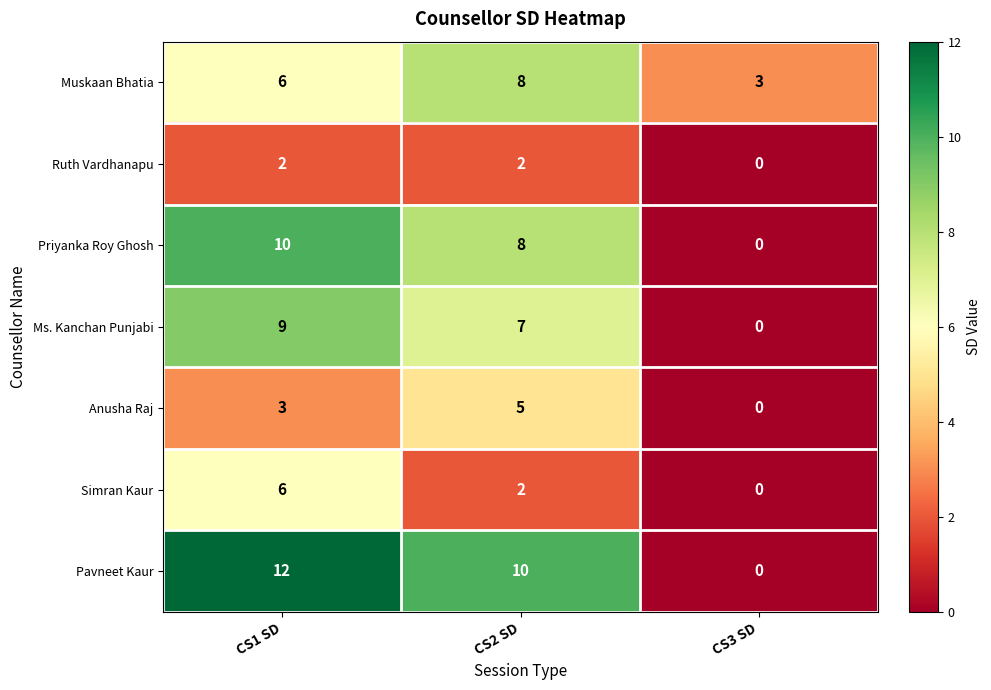

Reading right to left, list all the values displayed in this chart.

Muskaan Bhatia: CS3 SD=3	CS2 SD=8	CS1 SD=6
Ruth Vardhanapu: CS3 SD=0	CS2 SD=2	CS1 SD=2
Priyanka Roy Ghosh: CS3 SD=0	CS2 SD=8	CS1 SD=10
Ms. Kanchan Punjabi: CS3 SD=0	CS2 SD=7	CS1 SD=9
Anusha Raj: CS3 SD=0	CS2 SD=5	CS1 SD=3
Simran Kaur: CS3 SD=0	CS2 SD=2	CS1 SD=6
Pavneet Kaur: CS3 SD=0	CS2 SD=10	CS1 SD=12